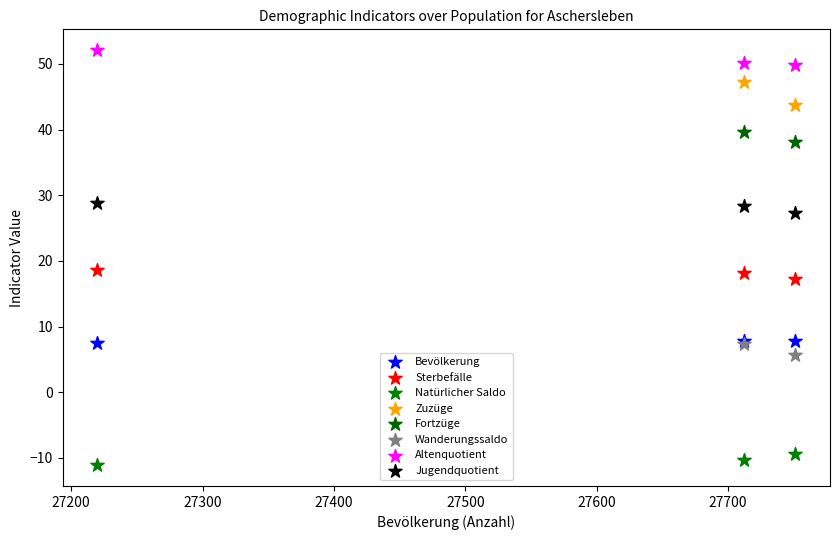

What are all the series names shown in the legend?

Bevölkerung, Sterbefälle, Natürlicher Saldo, Zuzüge, Fortzüge, Wanderungssaldo, Altenquotient, Jugendquotient